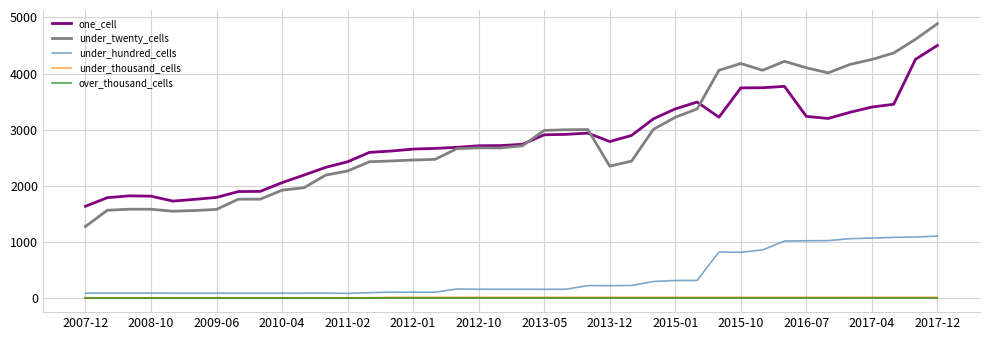

True or false: under_hundred_cells and under_twenty_cells cross at least once.

False